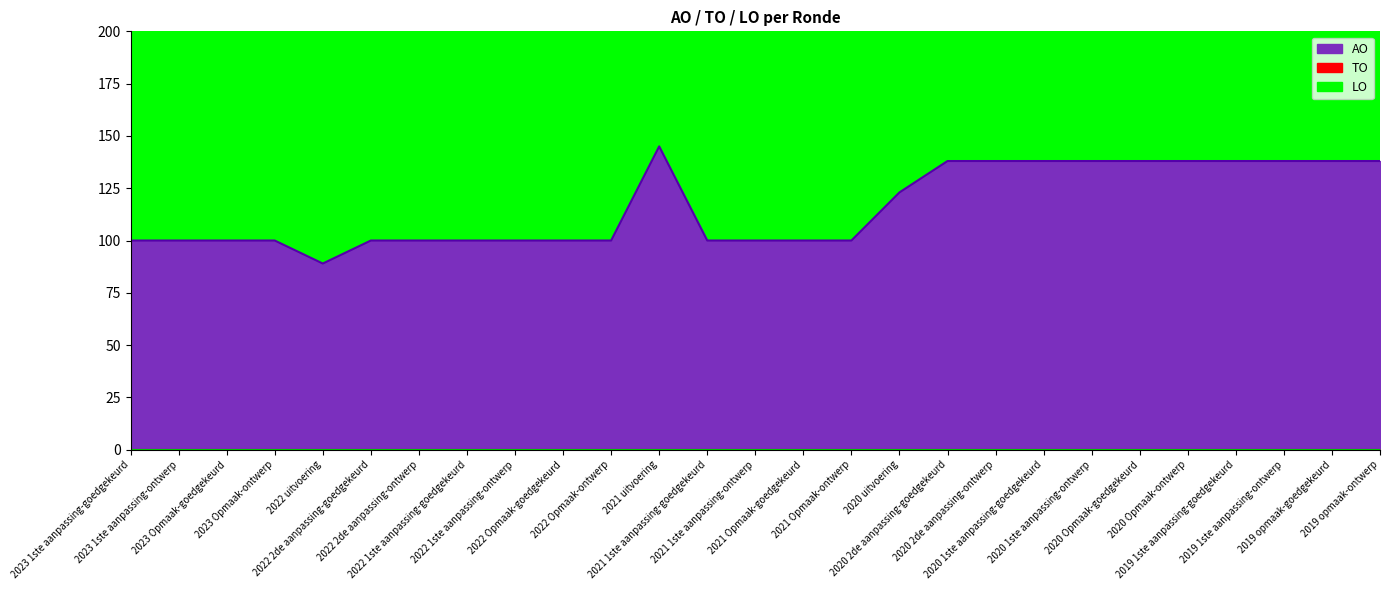

At which category is the sum across all series the highest?

2021 uitvoering